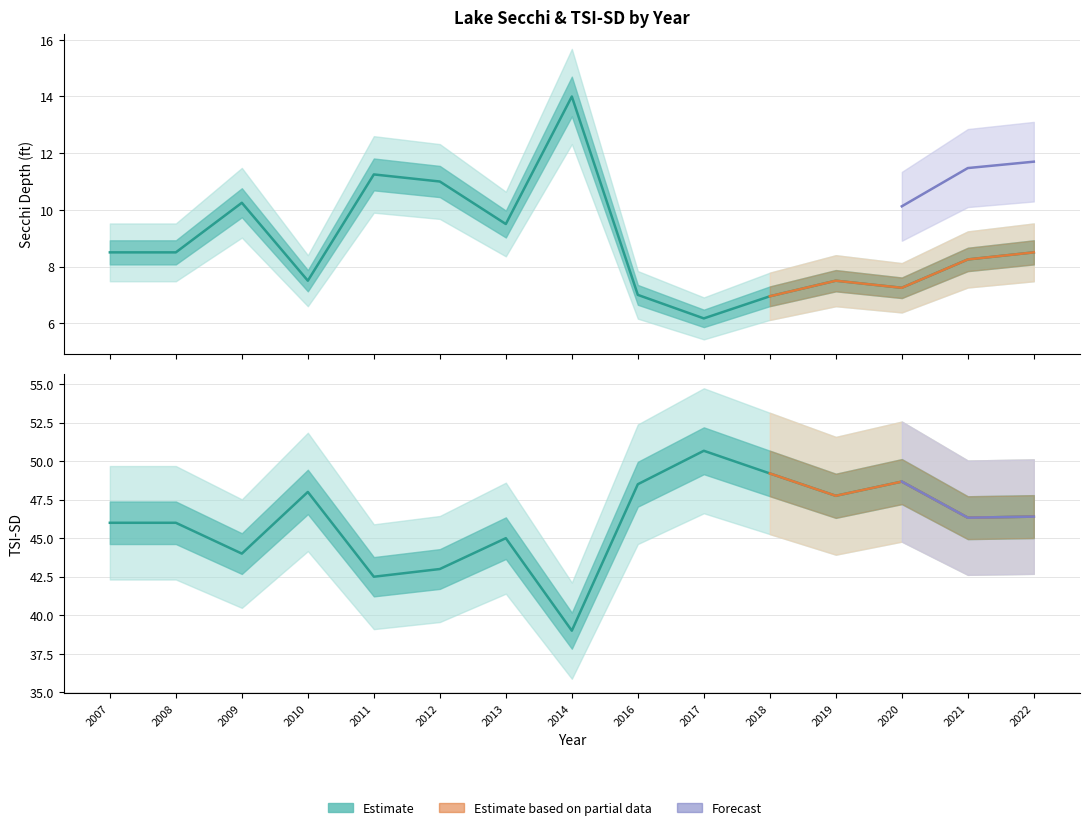

Reading left to right, transcribe all the data shown in this chart.

Secchi (ft): 8.5	8.5	10.2	7.5	11.2	11.0	9.5	14.0	7.0	6.2	7.0	7.5	7.2	8.2	8.5
Secchi (m): 46.0	46.0	44.0	48.0	42.5	43.0	45.0	39.0	48.5	50.7	49.2	47.8	48.7	46.3	46.4